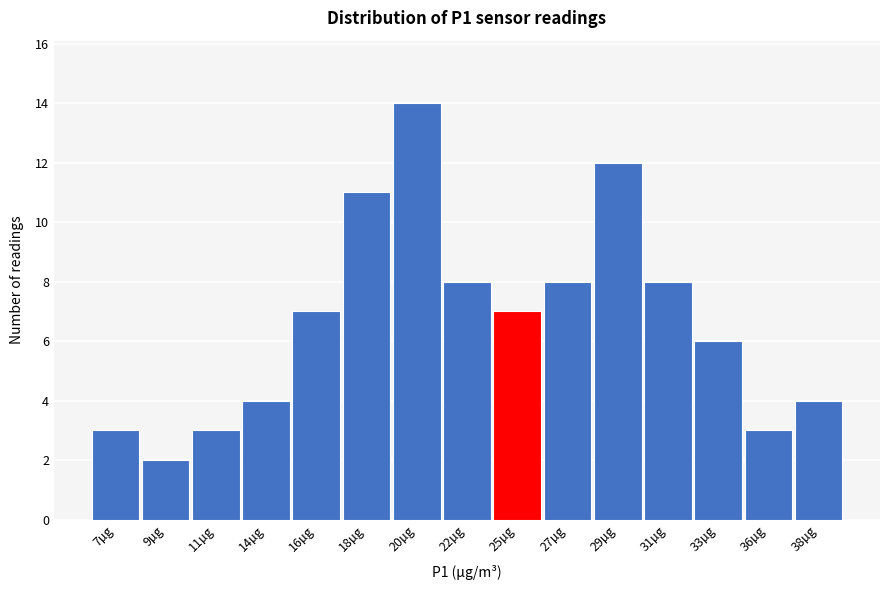

Reading left to right, what are all the values shown in this chart?

3	2	3	4	7	11	14	8	7	8	12	8	6	3	4